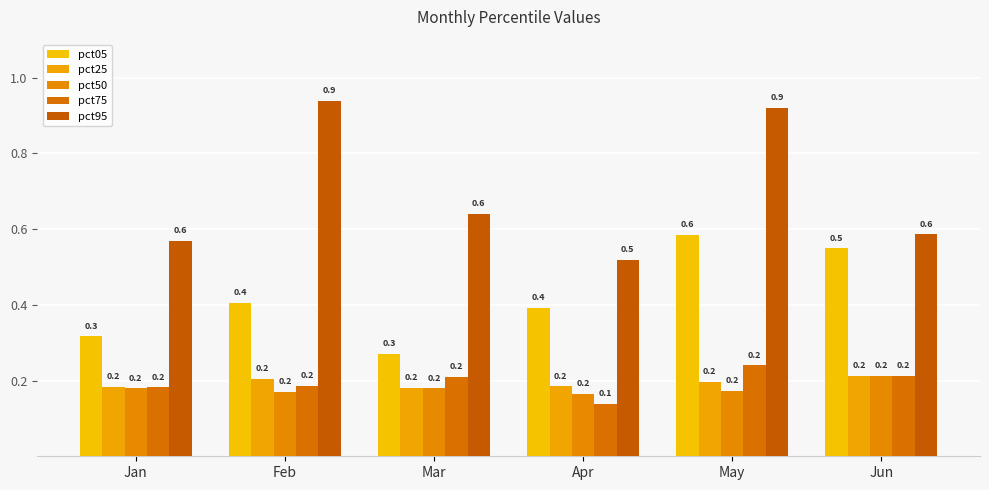

What is the value of the pct05 bar at the 2nd from the left?

0.4